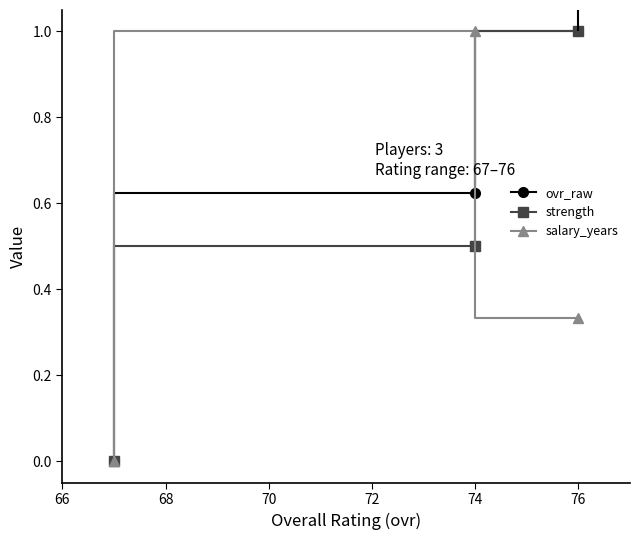

Which series has the largest total across all categories?

ovr_raw